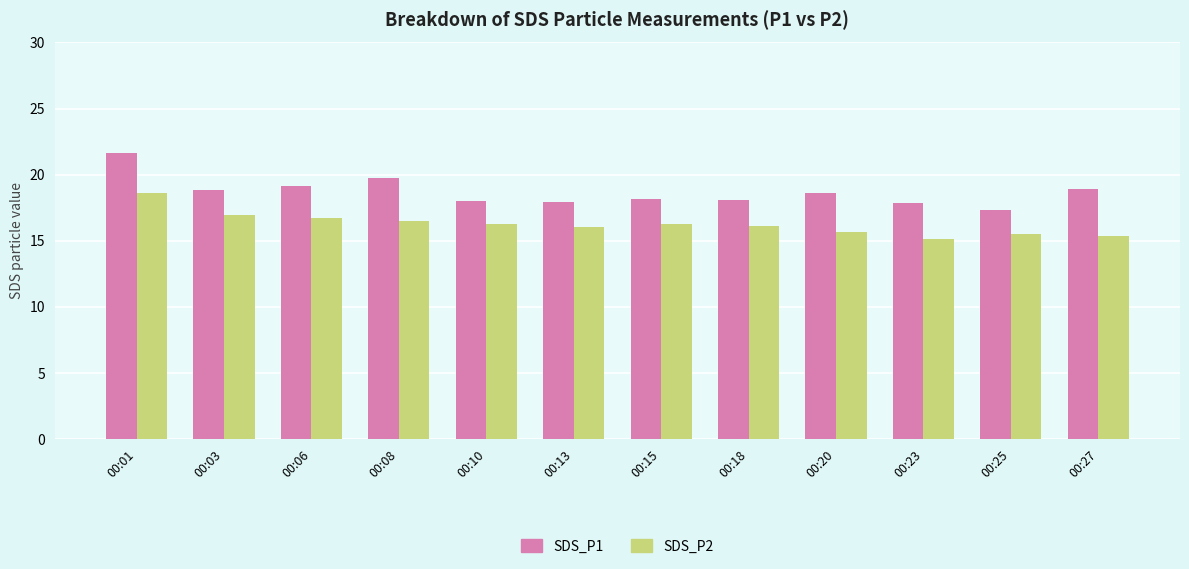

At which label does SDS_P2 reach its peak?

00:01